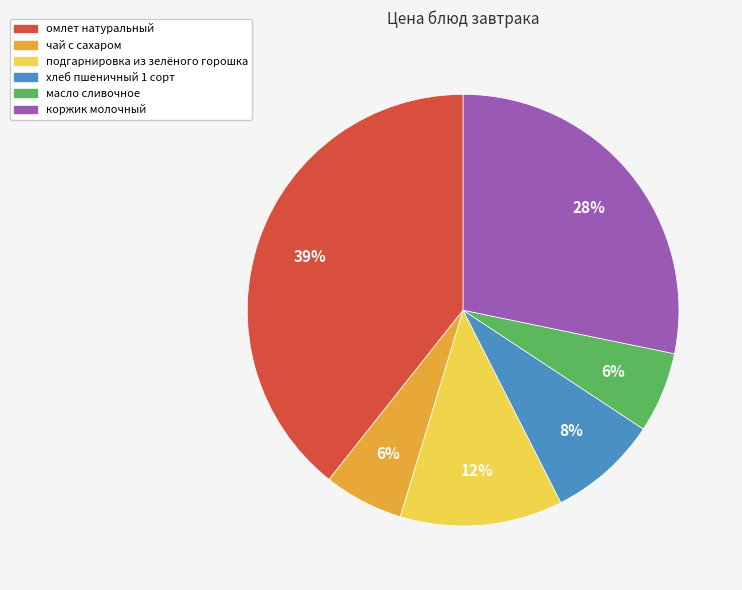

Is it true that хлеб пшеничный 1 сорт is 15% of the pie?

False